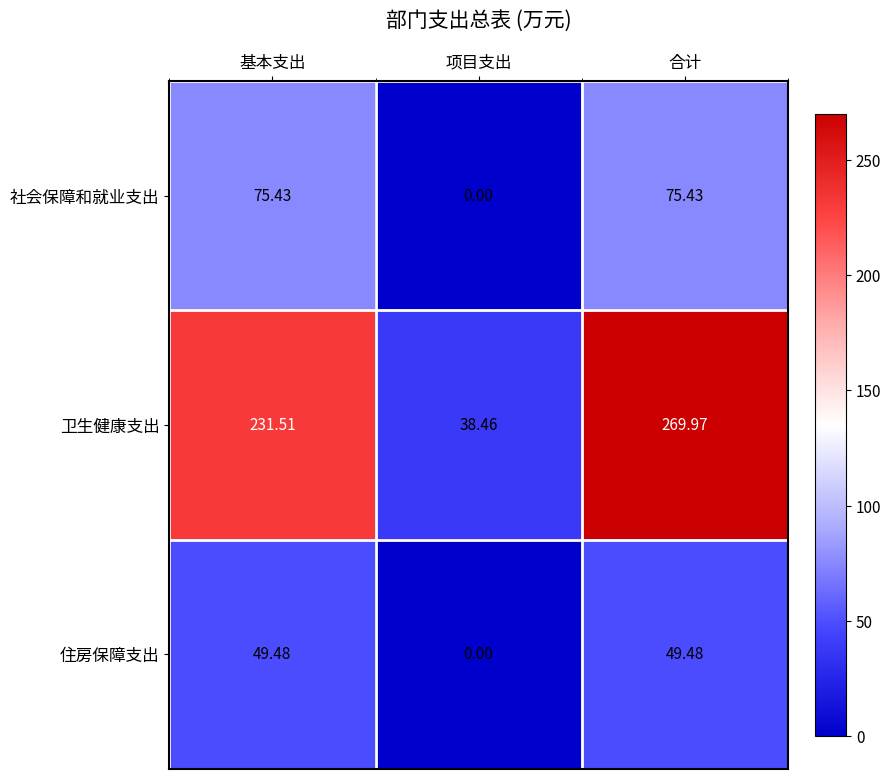

At which category does the chart reach its peak across all series?

合计